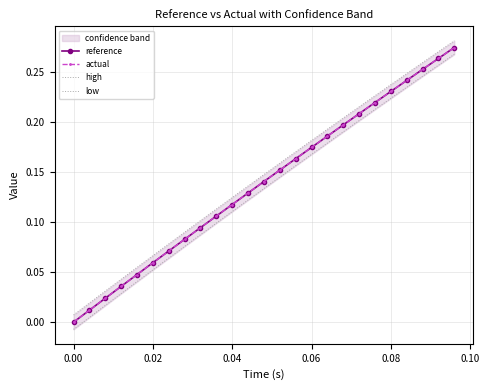

True or false: reference has more than 1 points higher than both neighbors.

False